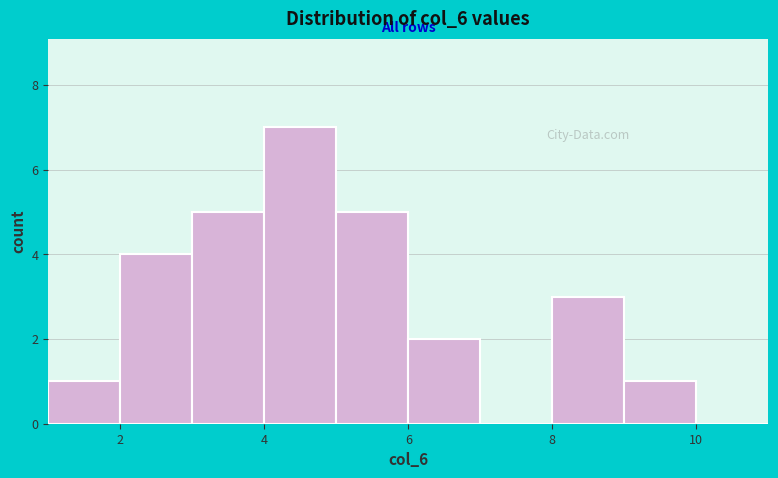

What is the height of the bar covering 5 to 6 on the x-axis? The values are not printed on the chart, so give them approximately, as read against the axis.

5